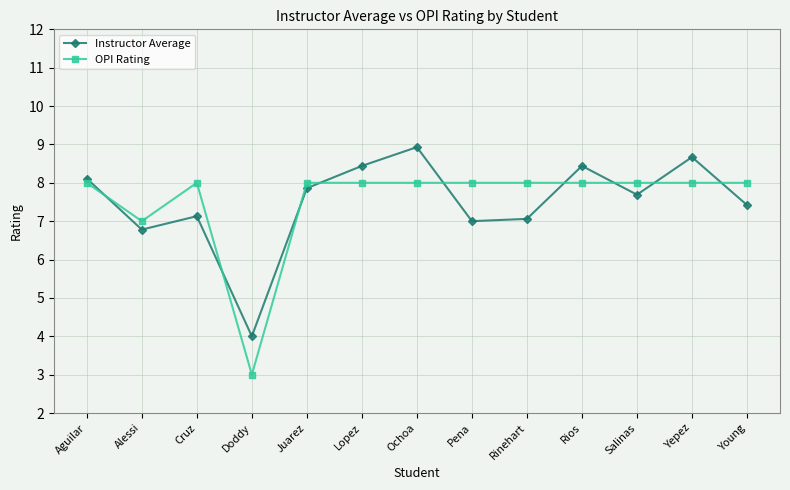

Where do OPI Rating and Instructor Average first cross each other?

Aguilar and Alessi